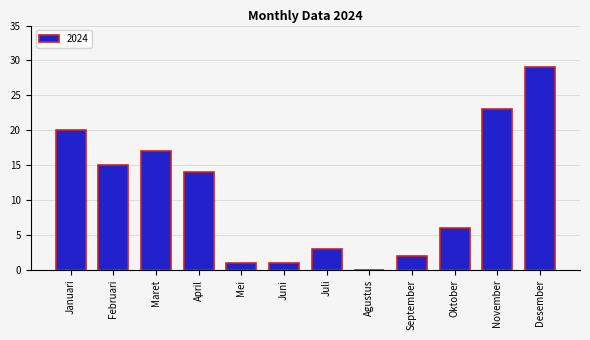

What is the approximate value at Februari, to the nearest 5?

15